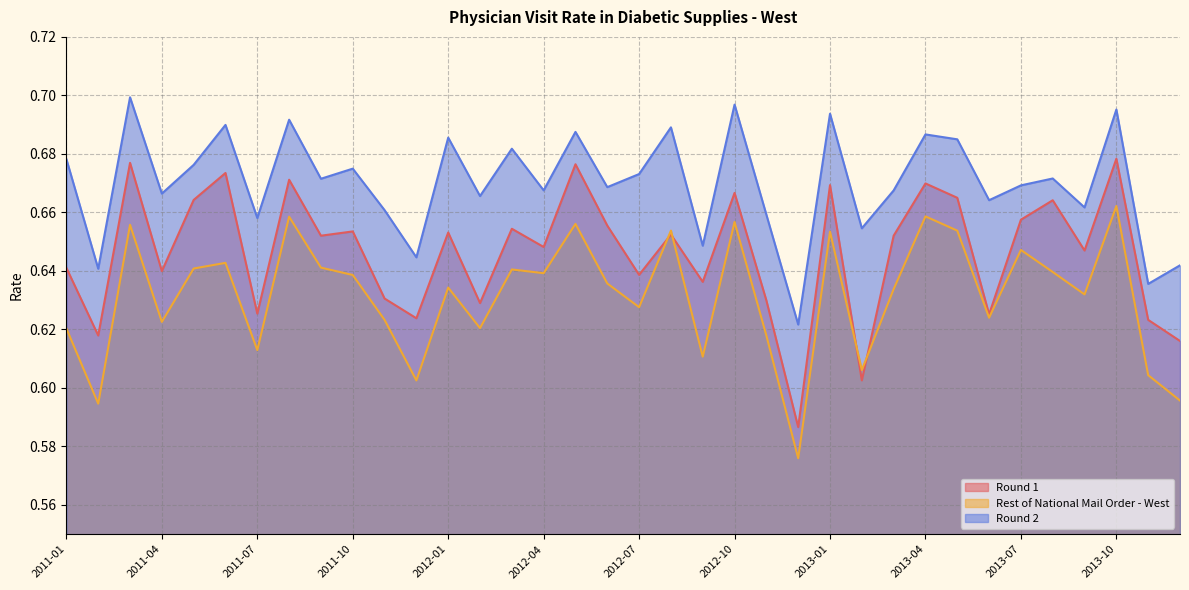

Which series has the largest total across all categories?

Round 2